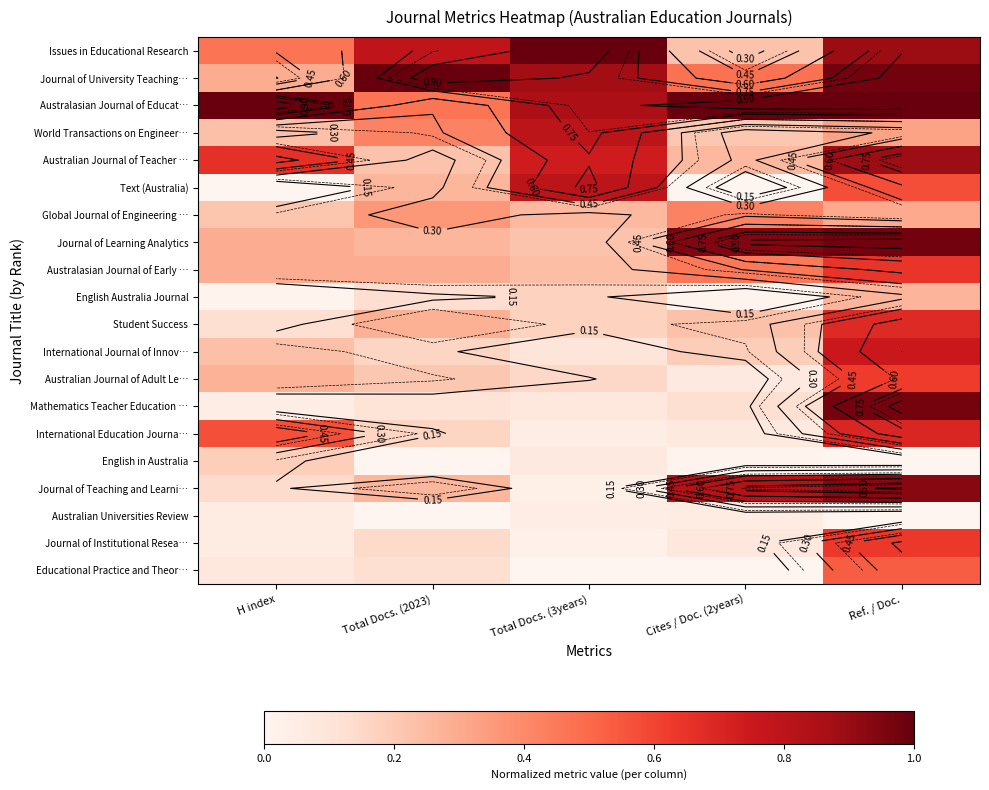

How many series are shown in this chart?

20